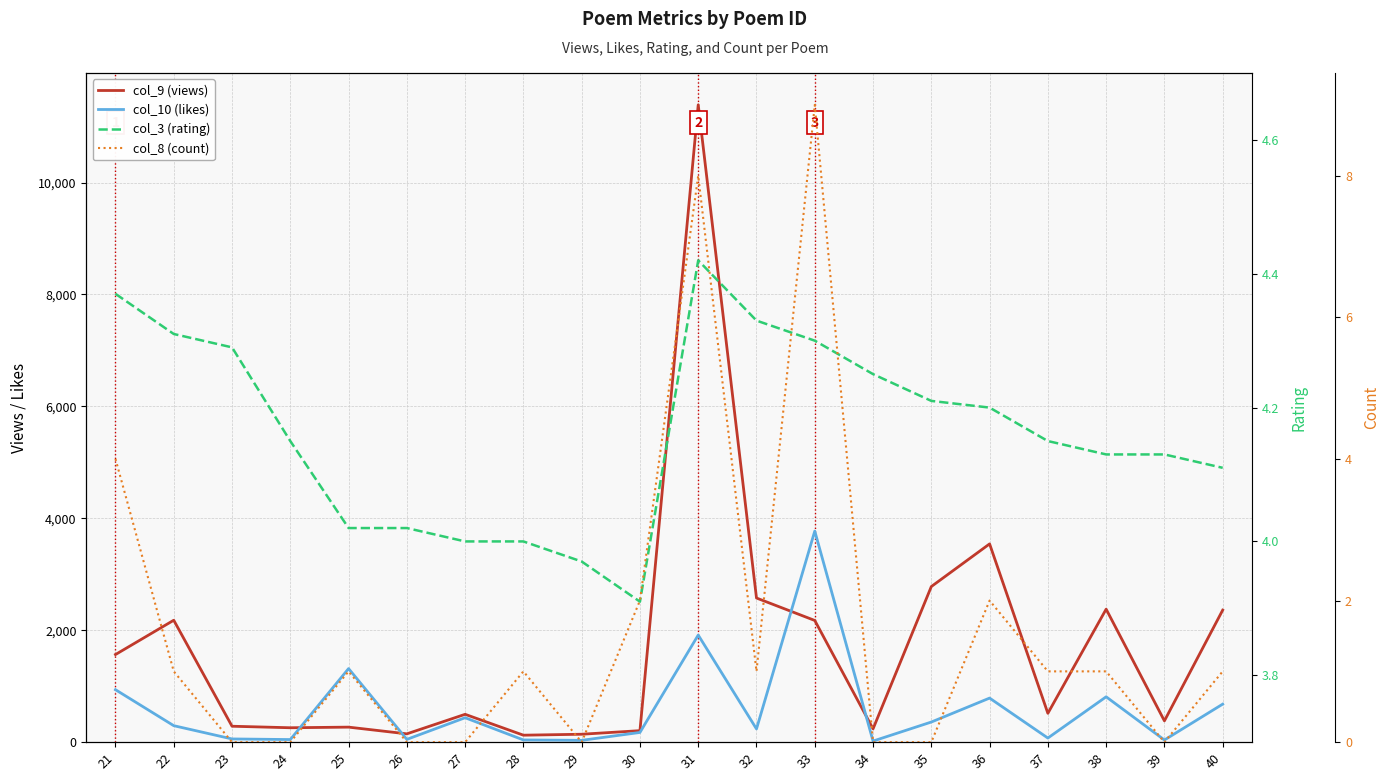

Which series has the largest total across all categories?

col_9 (views)